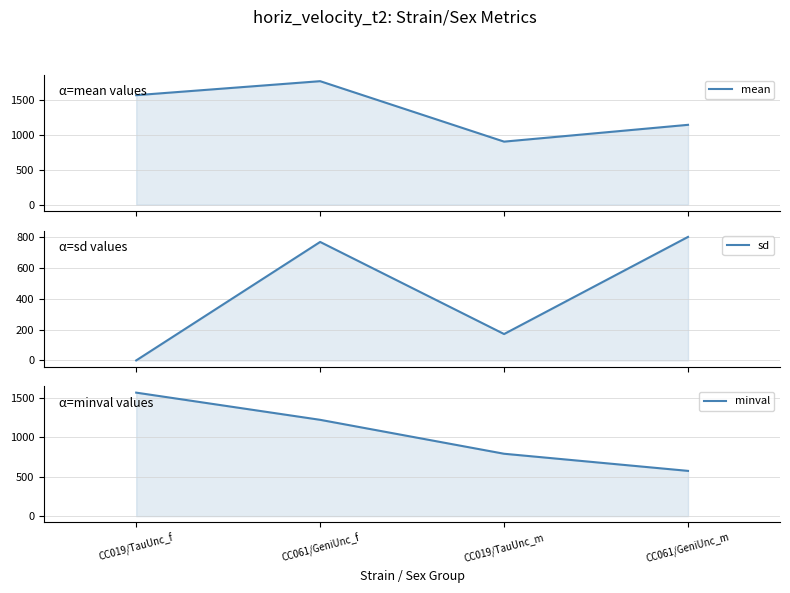

Is the value of minval at CC061/GeniUnc_m greater than the value of sd at CC019/TauUnc_m?

Yes